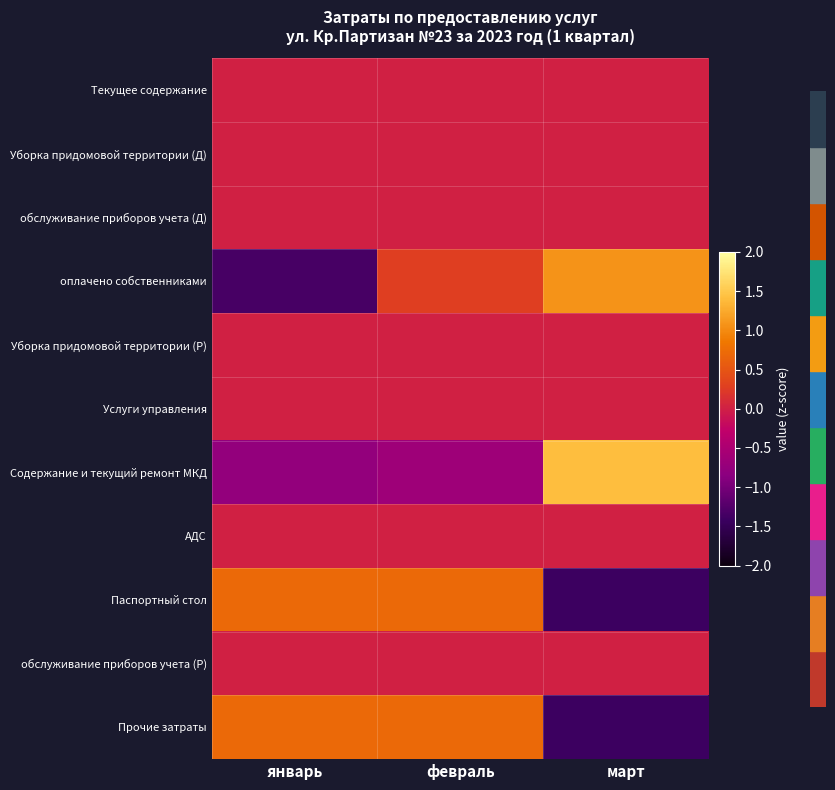

Reading left to right, extract all data points from this chart.

Текущее содержание: январь=0.0	февраль=0.0	март=0.0
Уборка придомовой территории (Д): январь=0.0	февраль=0.0	март=0.0
обслуживание приборов учета (Д): январь=0.0	февраль=0.0	март=0.0
оплачено собственниками: январь=-1.3	февраль=0.3	март=1.1
Уборка придомовой территории (Р): январь=0.0	февраль=0.0	март=0.0
Услуги управления: январь=0.0	февраль=0.0	март=0.0
Содержание и текущий ремонт МКД: январь=-0.8	февраль=-0.7	март=1.4
АДС: январь=0.0	февраль=0.0	март=0.0
Паспортный стол: январь=0.7	февраль=0.7	март=-1.4
обслуживание приборов учета (Р): январь=0.0	февраль=0.0	март=0.0
Прочие затраты: январь=0.7	февраль=0.7	март=-1.4